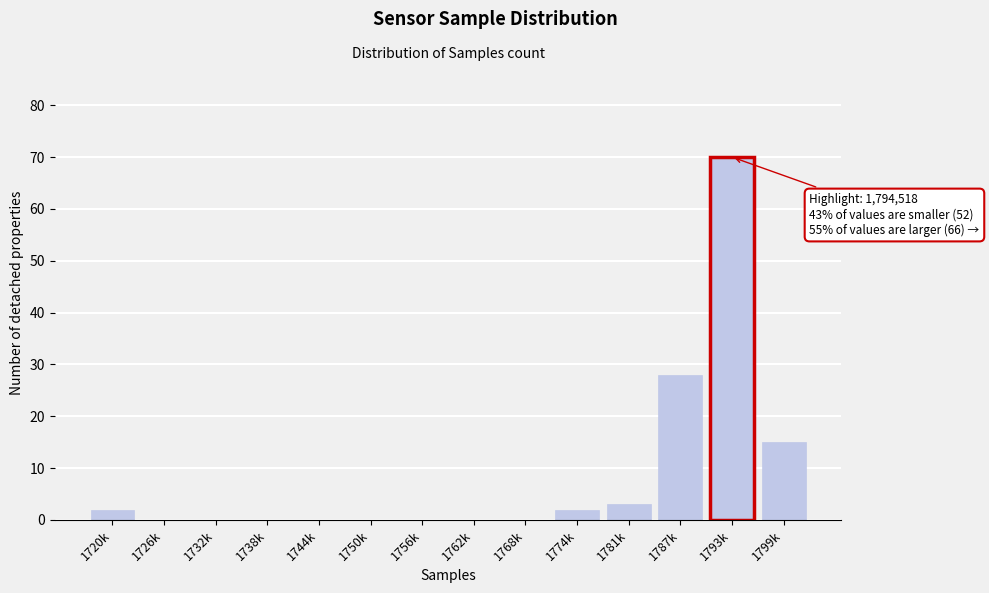

Reading right to left, what are all the values shown in this chart?

1799k=15	1793k=70	1787k=28	1781k=3	1774k=2	1768k=0	1762k=0	1756k=0	1750k=0	1744k=0	1738k=0	1732k=0	1726k=0	1720k=2